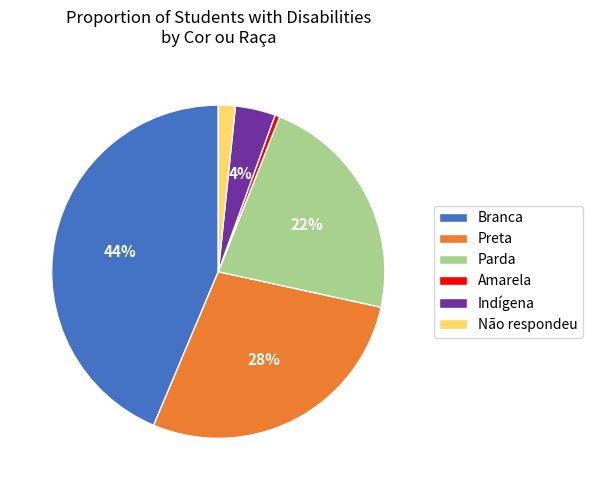

How many segments does this pie chart have?

6